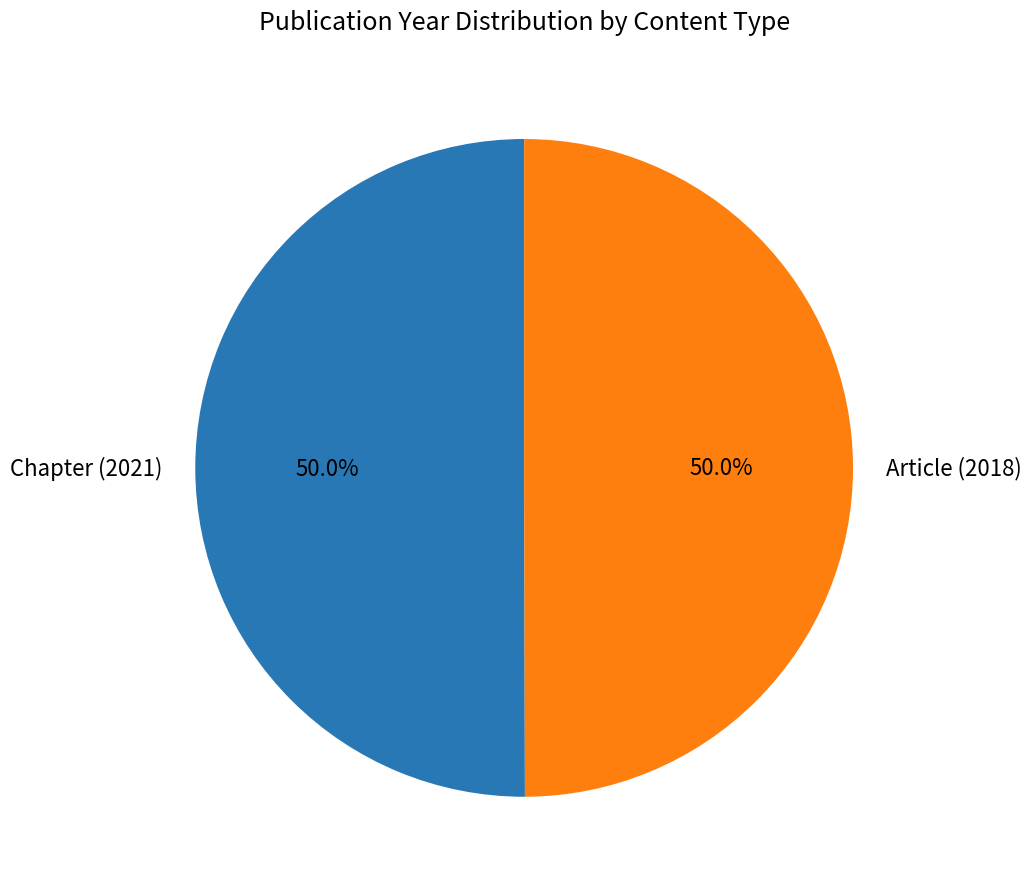

Approximately how many times larger is the value at Chapter (2021) compared to Article (2018)?

1.0